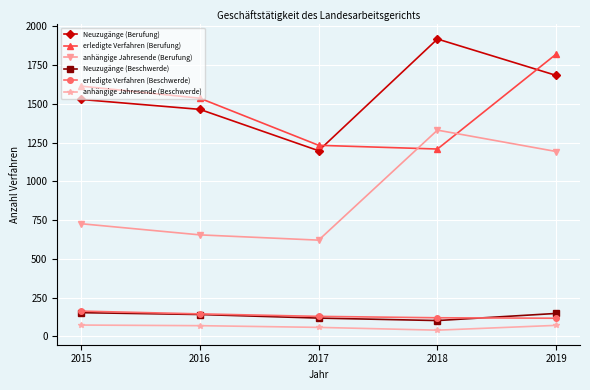

At which label is Neuzugänge (Berufung) closest to 1558?

2015